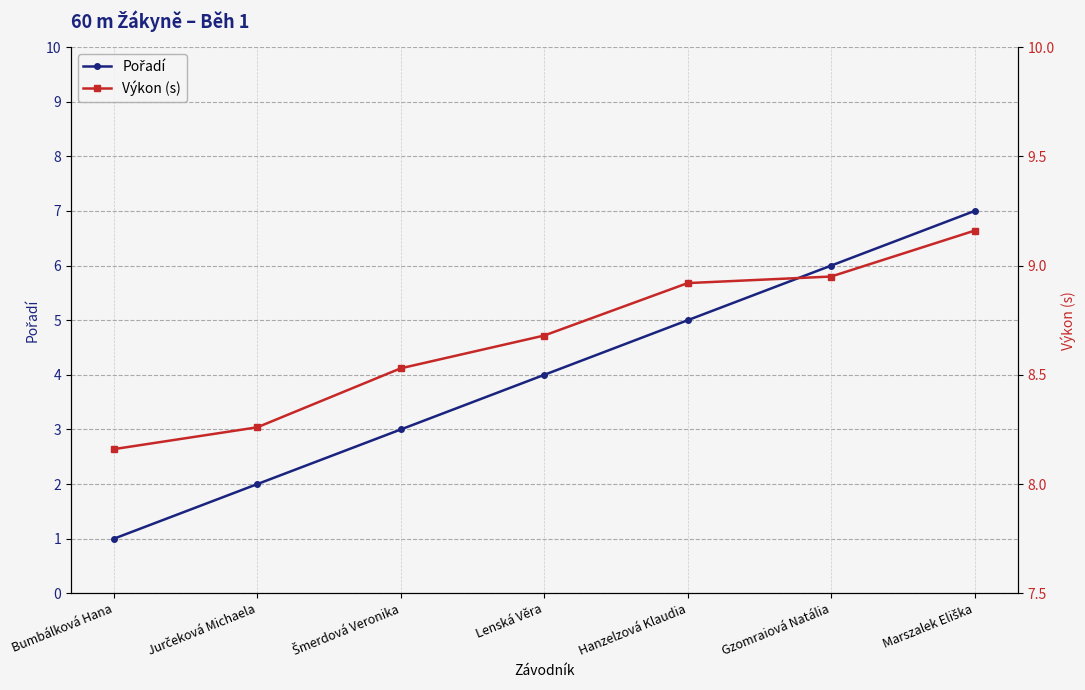

What is the difference between the maximum and minimum values in the Pořadí series?

6.0